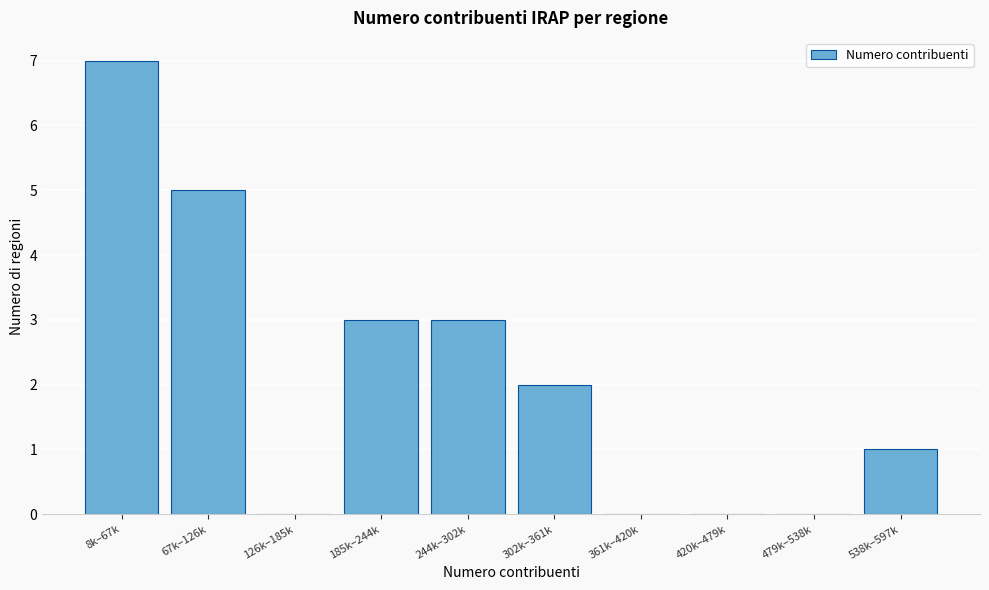

Reading right to left, list all the values displayed in this chart.

538k–597k=1	479k–538k=0	420k–479k=0	361k–420k=0	302k–361k=2	244k–302k=3	185k–244k=3	126k–185k=0	67k–126k=5	8k–67k=7